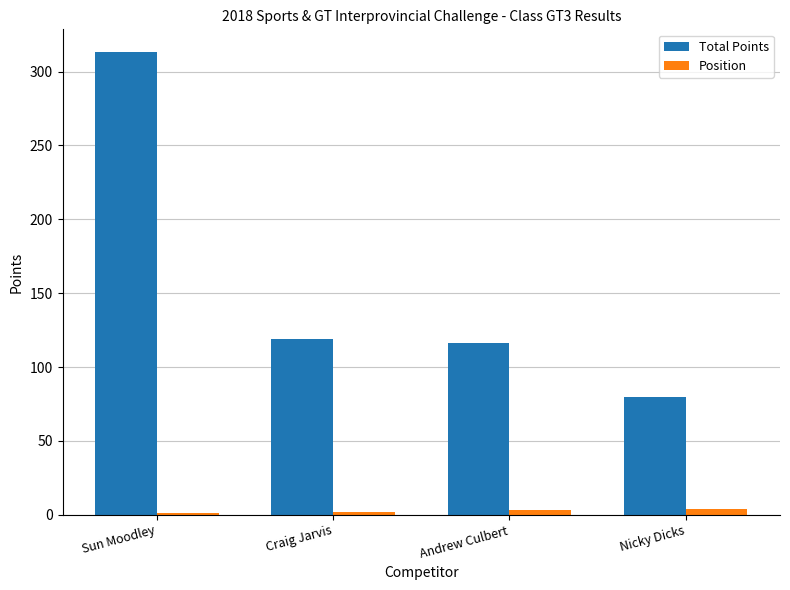

What is the sum of all Position values?

10